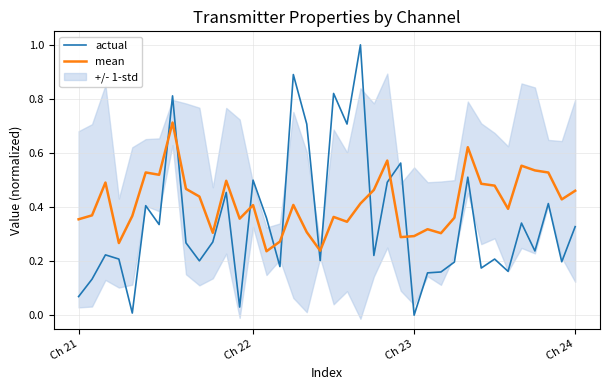

What is the spread (max minus min) of values at 30?

0.3